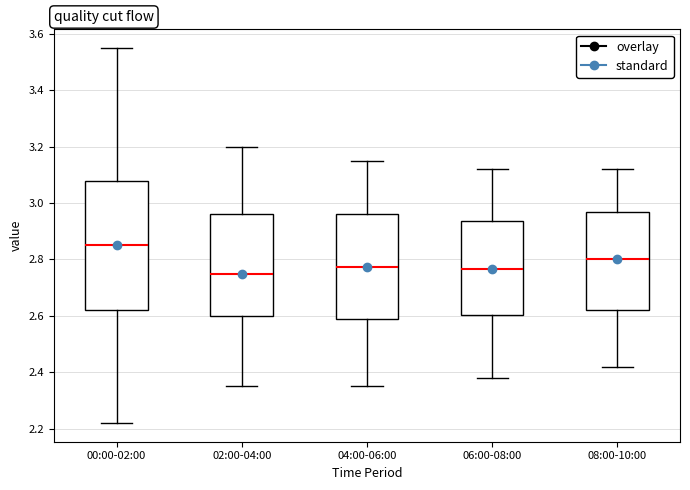

Comparing the boxes themselves (not the whiskers), which one is the tallest?

00:00-02:00